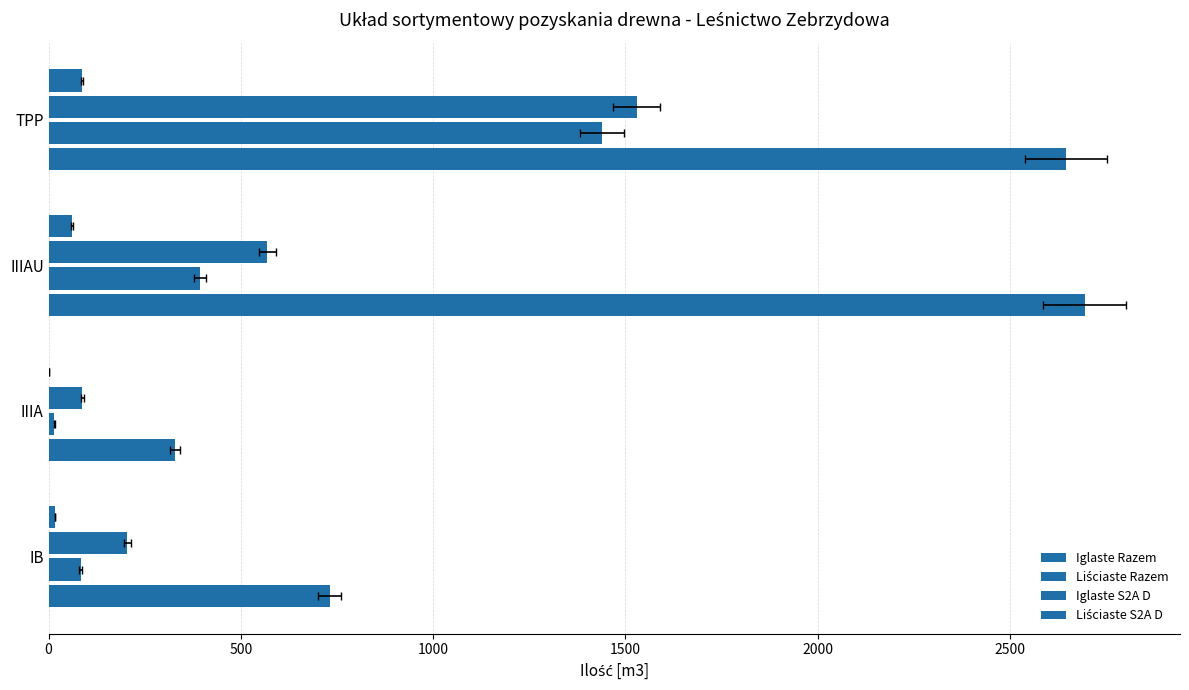

The Liściaste S2A D series shows 127 at TPP. True or false?

False